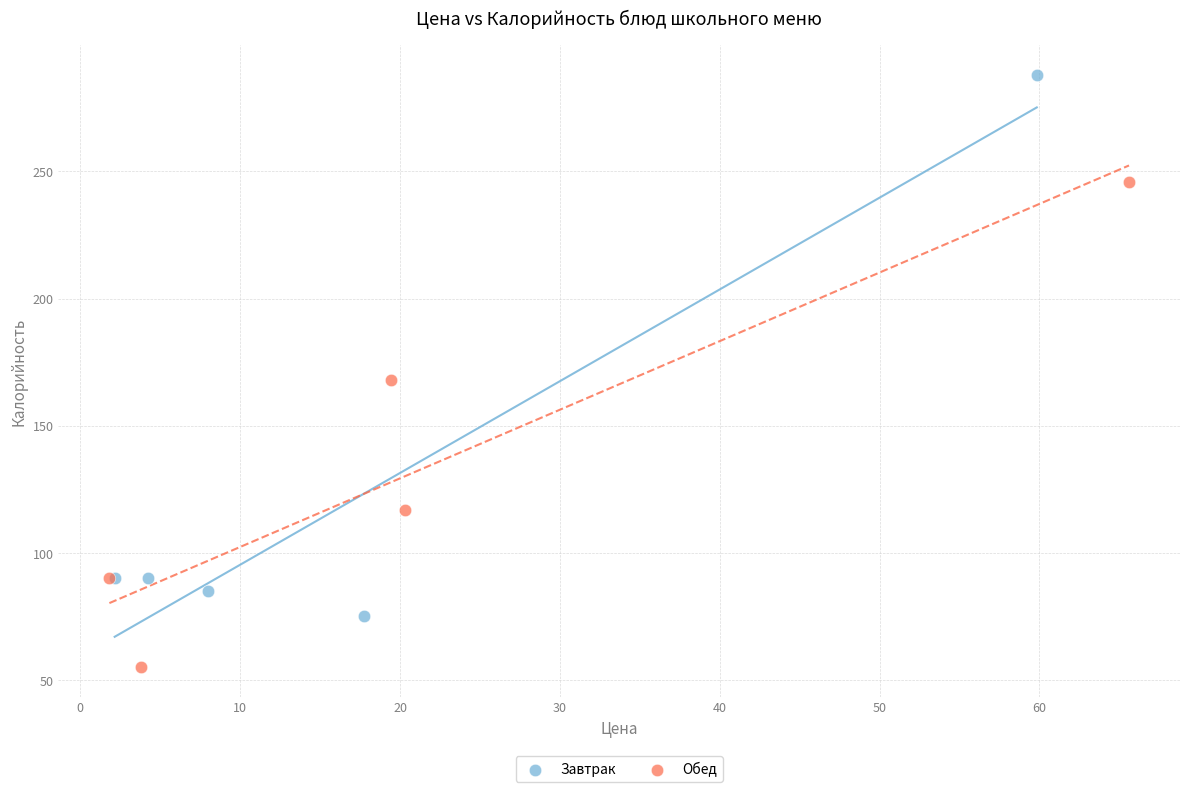

Which series contains the lowest Y value?

Обед